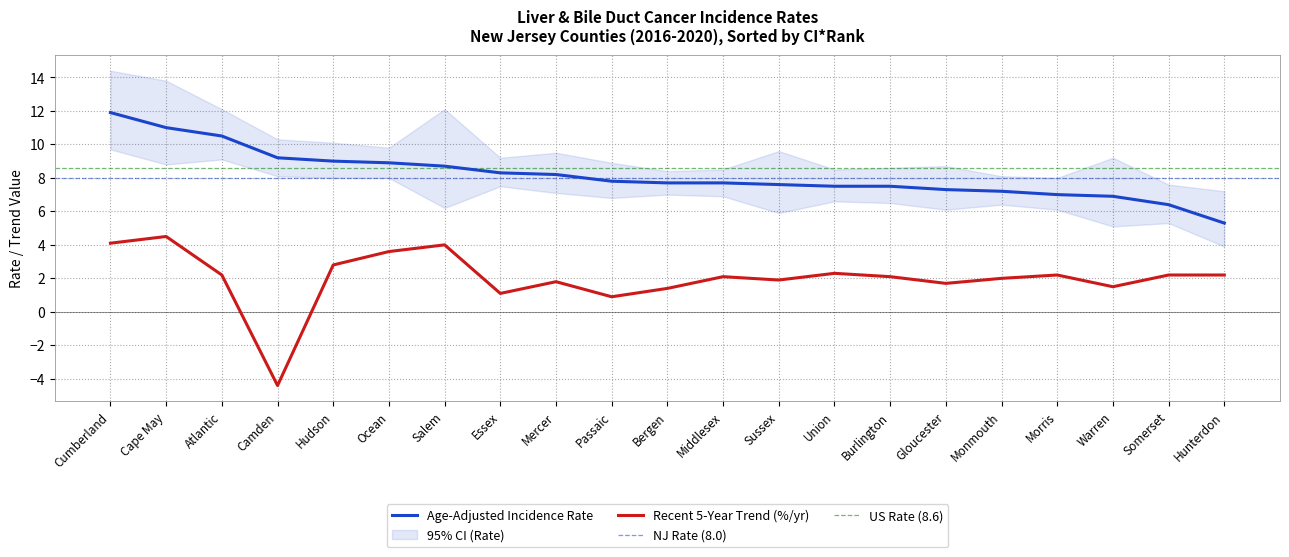

True or false: Age-Adjusted Rate and Recent 5-Year Trend cross at least once.

False